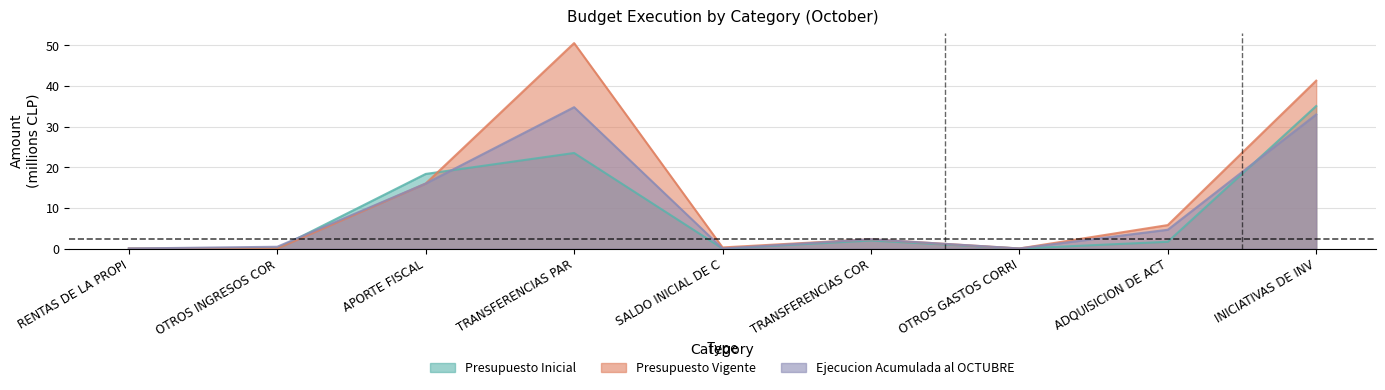

List the series in order of their overall mean, lowest first.

Presupuesto Inicial, Ejecucion Acumulada al OCTUBRE, Presupuesto Vigente